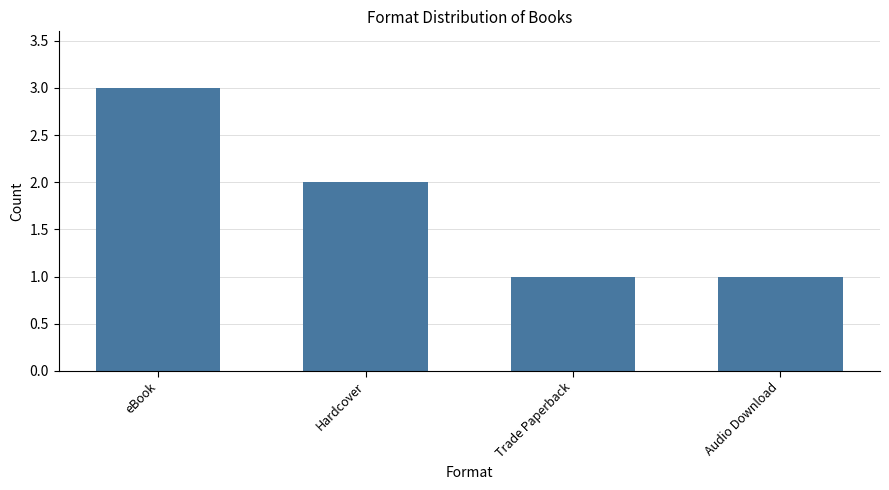

What is the sum of the values at Hardcover and eBook?

5